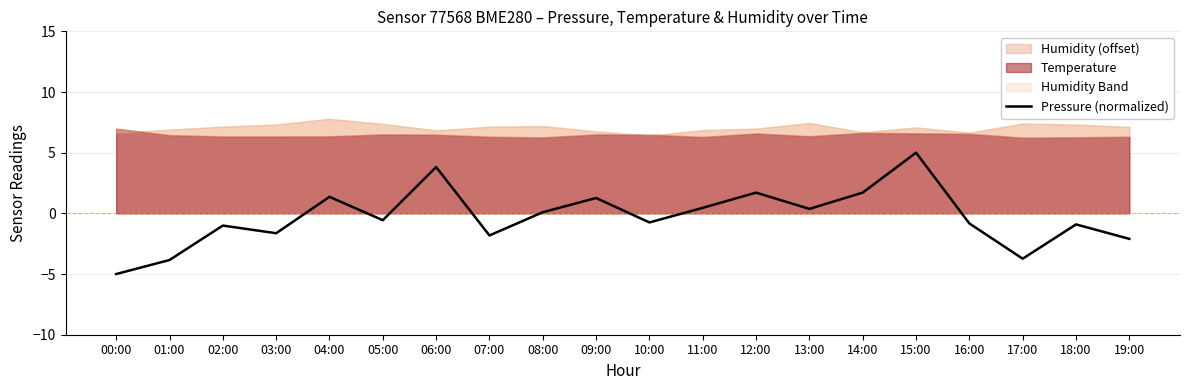

What is the value of the 15th point from the left?

1.7